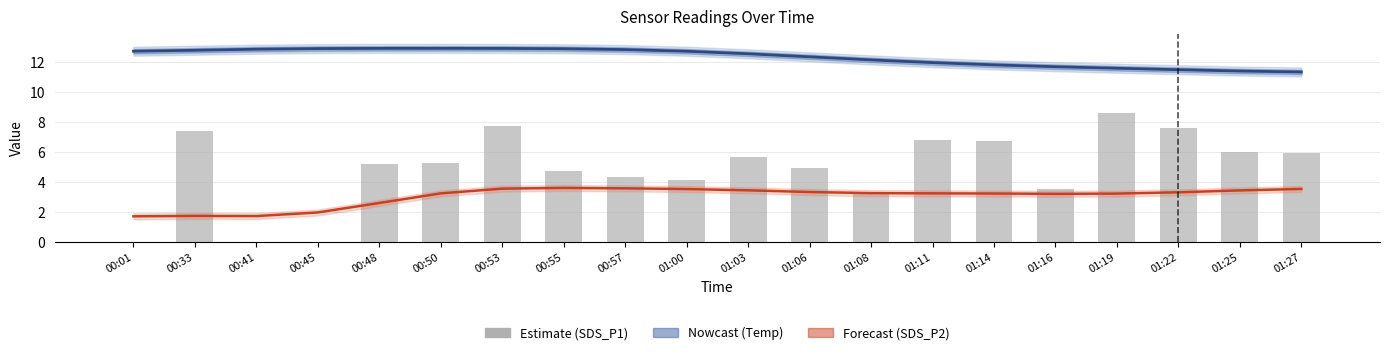

At which category is the sum across all series the highest?

00:53